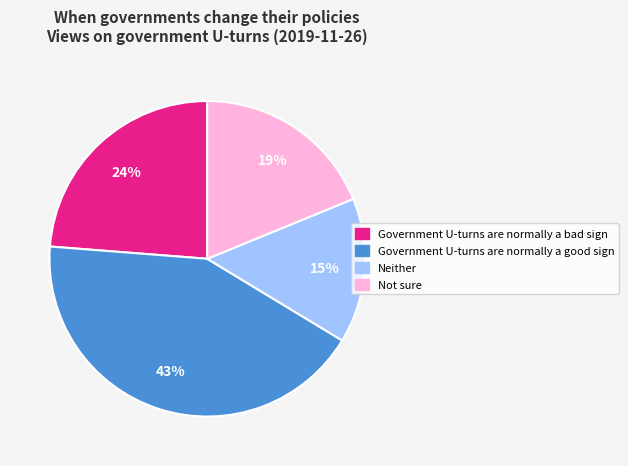

How many slices are in this pie chart?

4